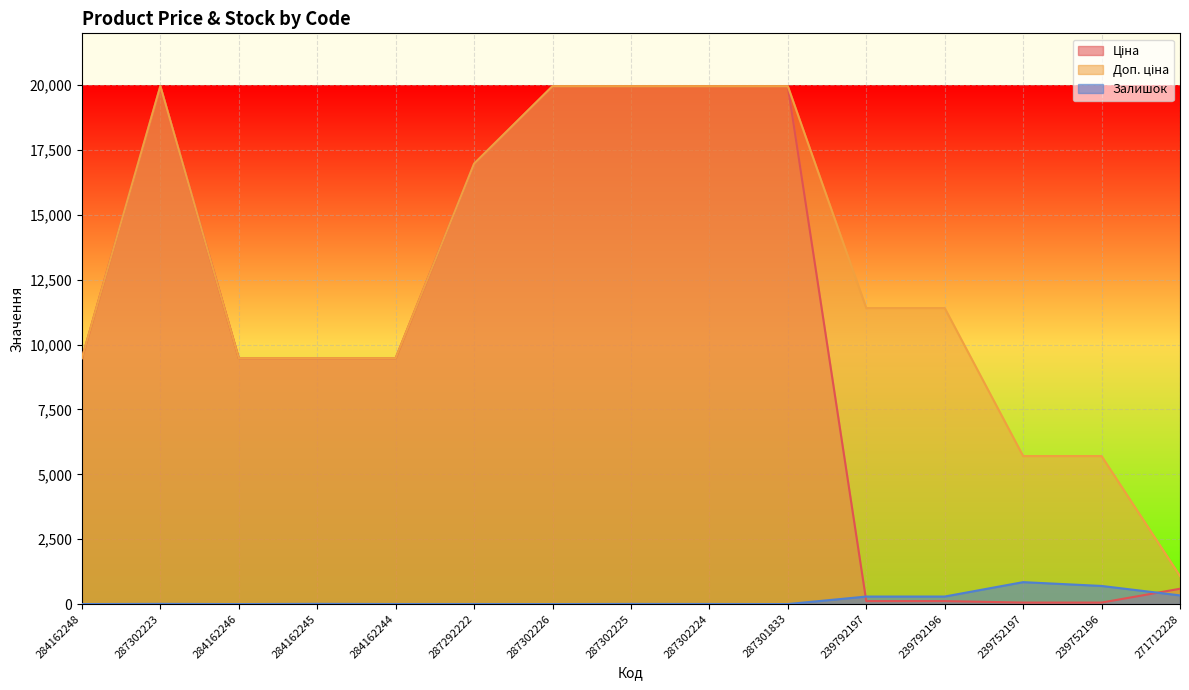

True or false: Залишок has more than 0 points higher than both neighbors.

True